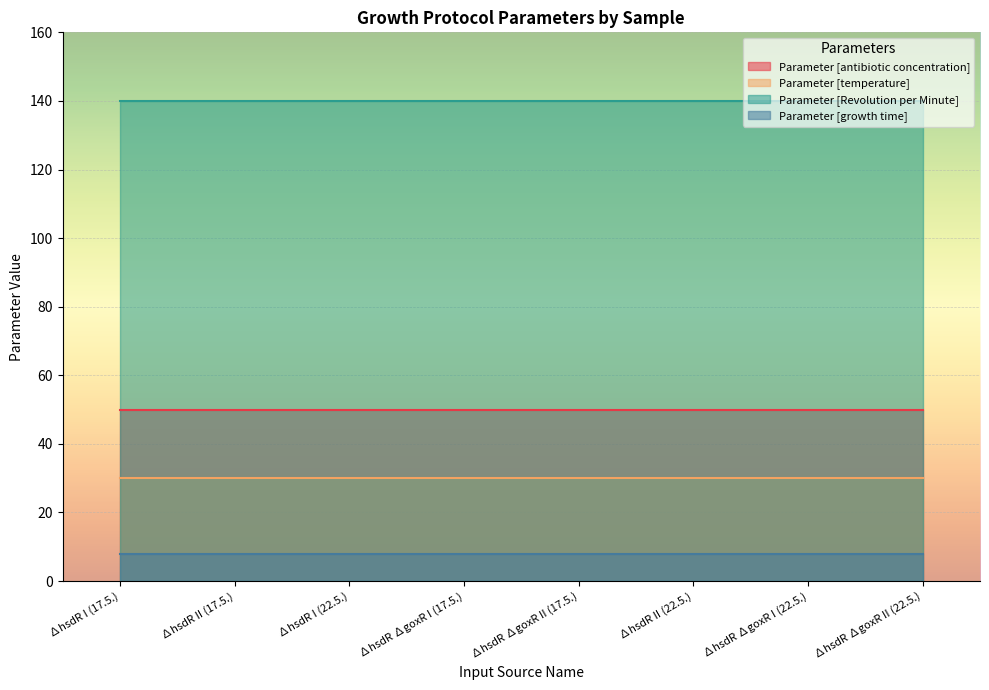

How many lines are shown in the chart?

4